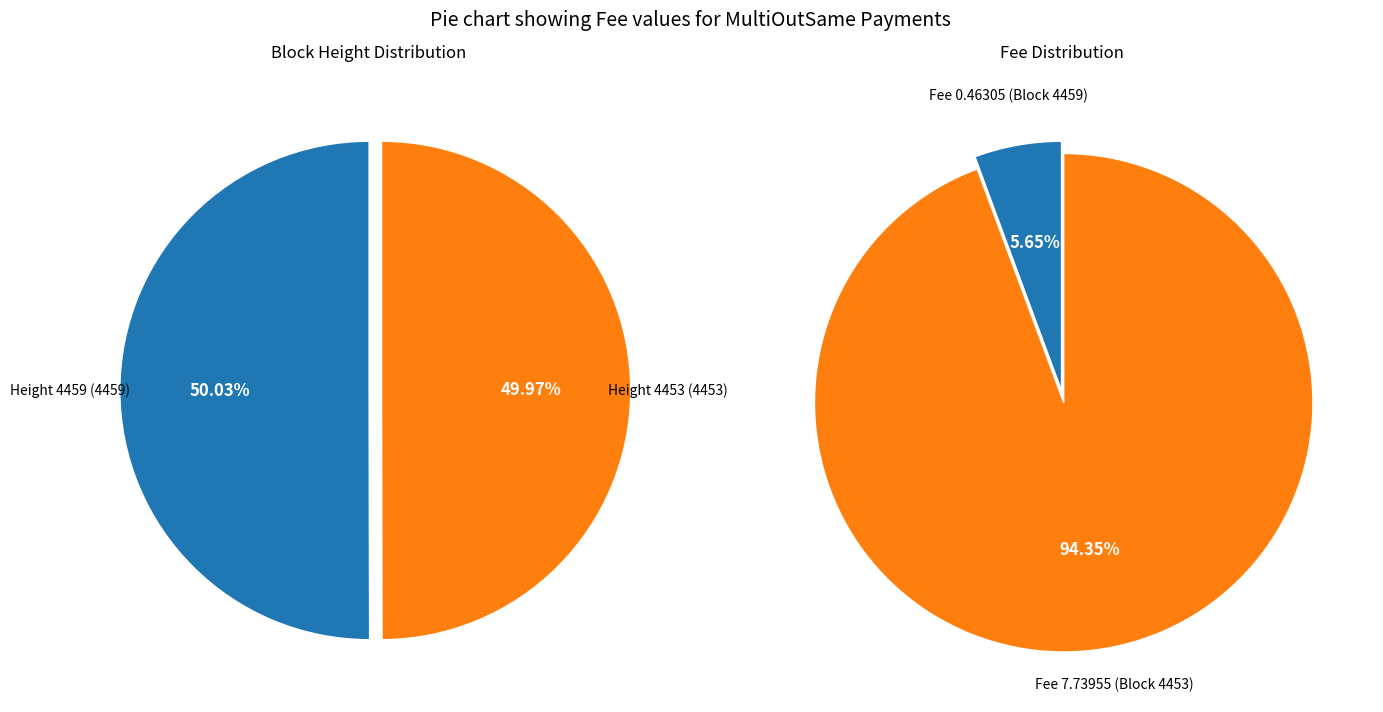

Count the number of slices in the pie.

2